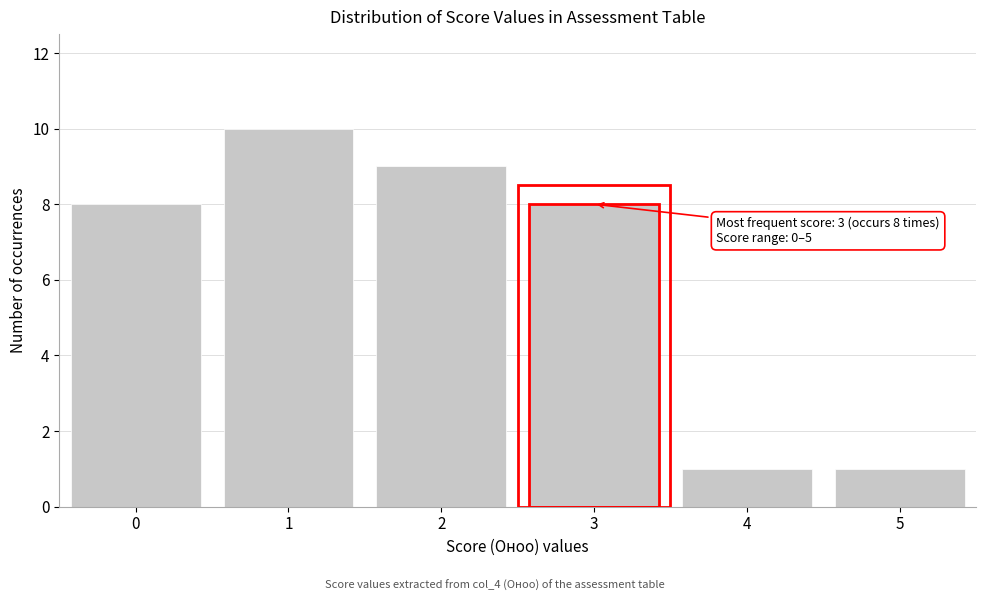

Reading left to right, list all the values displayed in this chart.

0=8	1=10	2=9	3=8	4=1	5=1